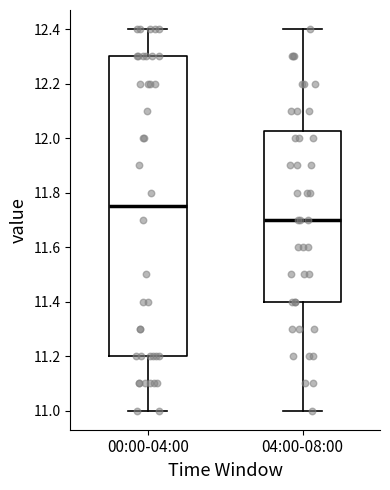

Where does the median line of the box for 04:00-08:00 sit on the y-axis? The values are not printed on the chart, so give them approximately, as read against the axis.

11.70